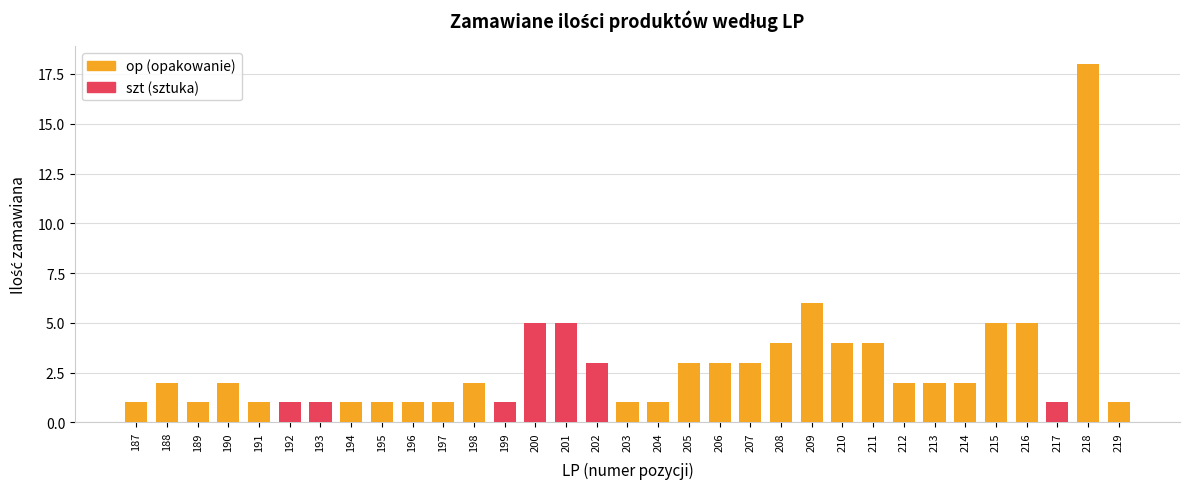

Count the number of data series in this chart.

2